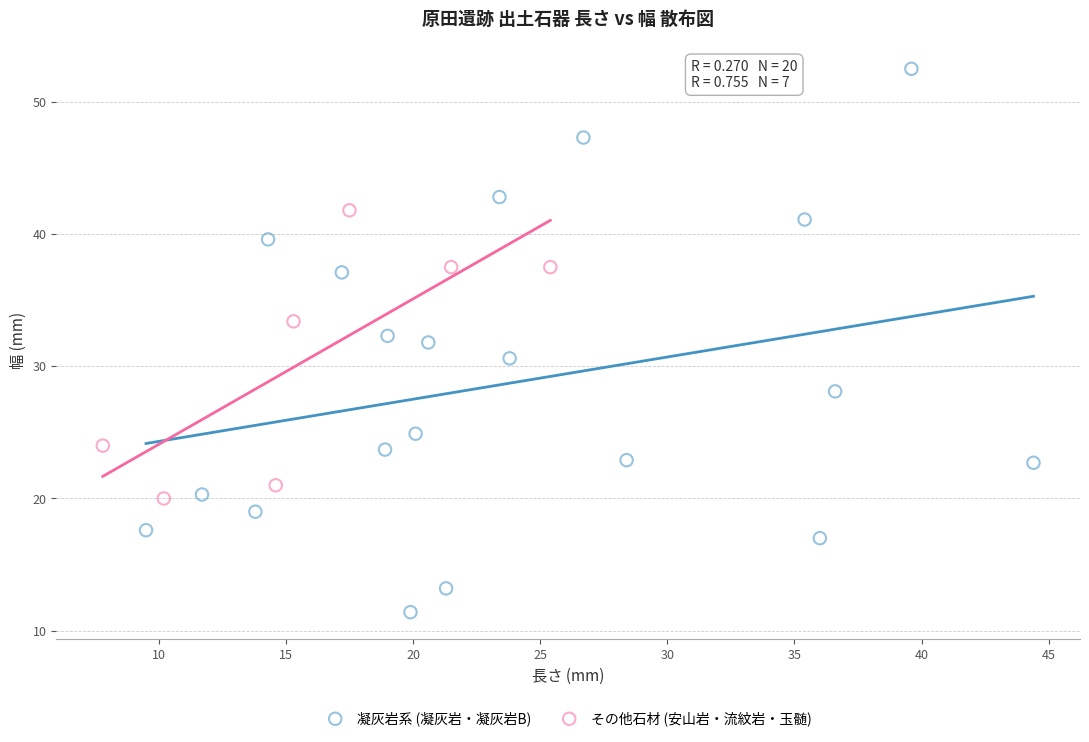

Which series contains the lowest Y value?

凝灰岩系 (凝灰岩・凝灰岩B)